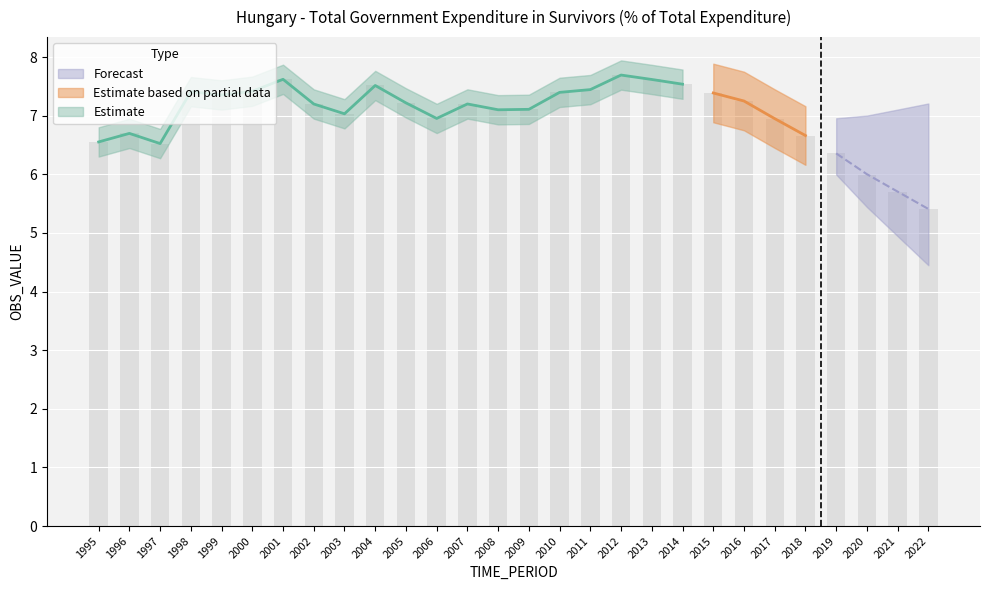

At which category does the chart reach its peak across all series?

2012